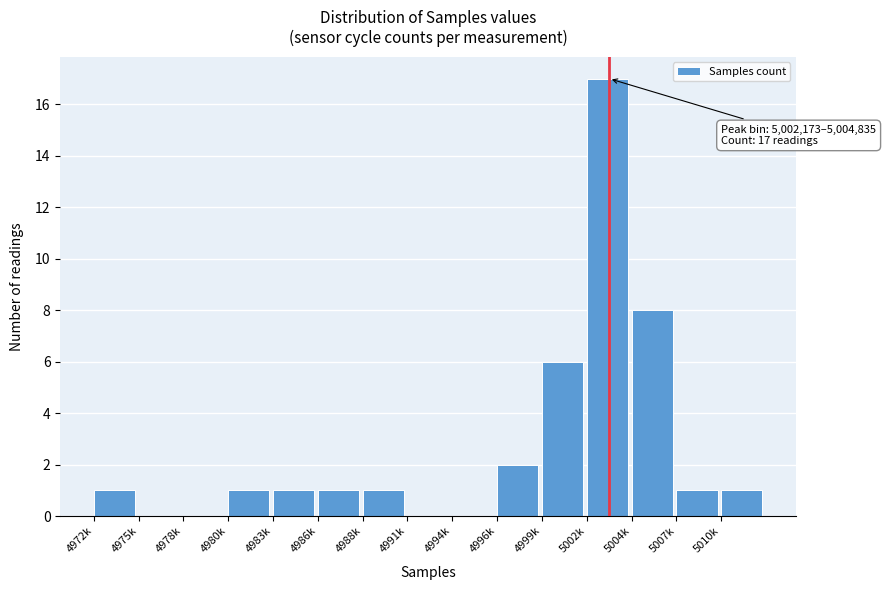

Reading right to left, transcribe all the data shown in this chart.

5010k=1	5007k=1	5004k=8	5002k=17	4999k=6	4996k=2	4994k=0	4991k=0	4988k=1	4986k=1	4983k=1	4980k=1	4978k=0	4975k=0	4972k=1